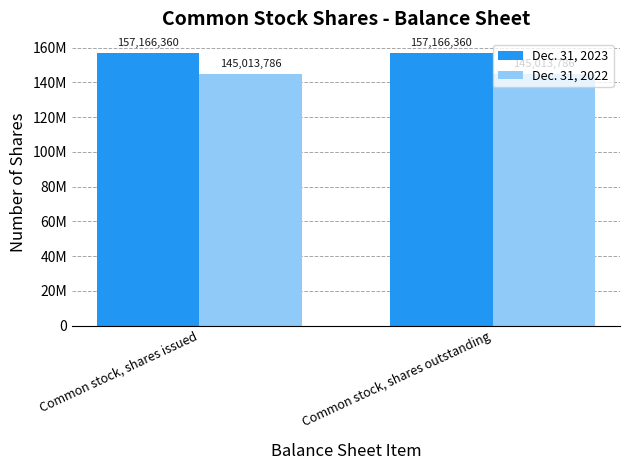

What are all the series names shown in the legend?

Dec. 31, 2023, Dec. 31, 2022